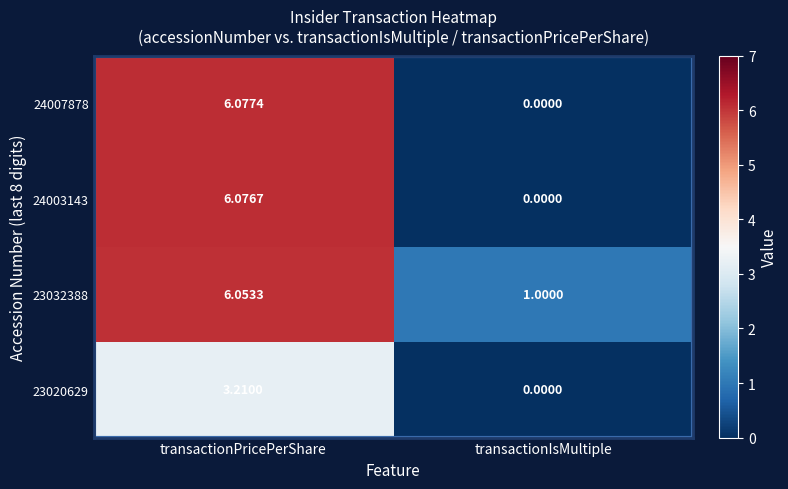

Count the number of categories in the chart.

2